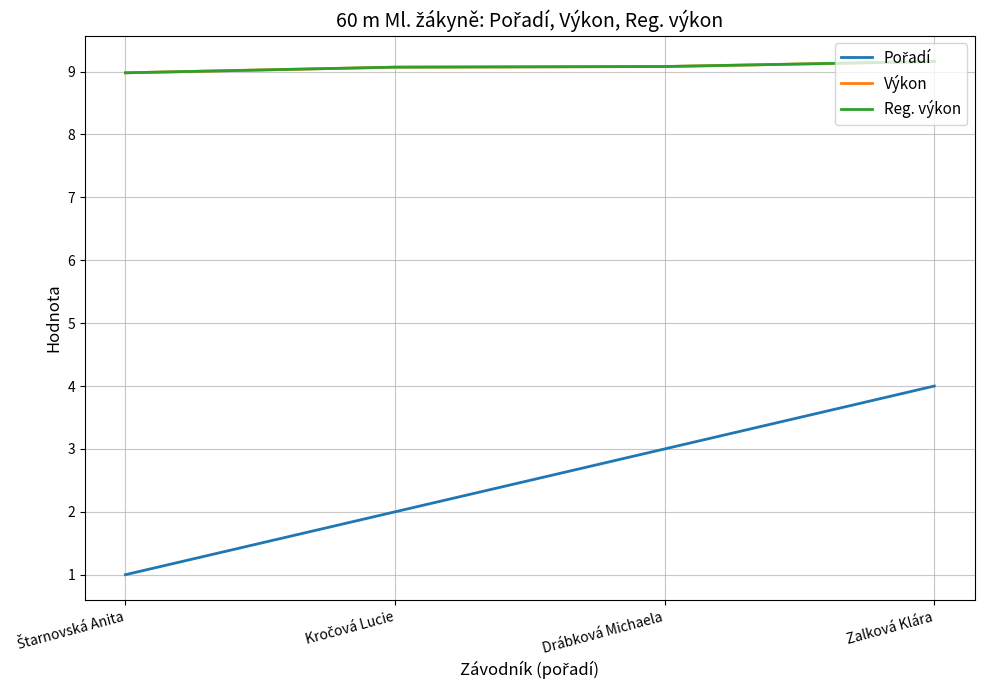

Which series has the largest range (max minus min)?

Pořadí